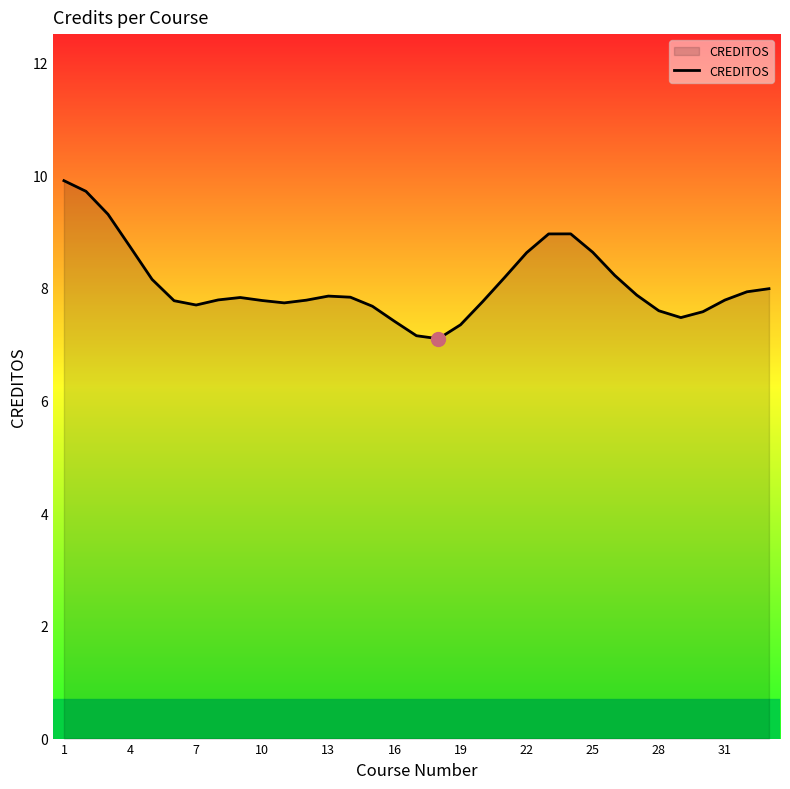

What is the maximum value shown in the chart?

9.9